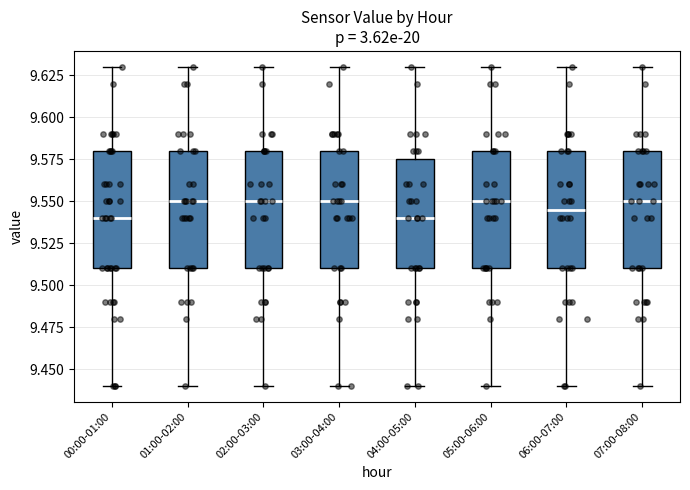

Reading left to right, transcribe this box plot: for each box, give where its median line is, the range the box spans, and where its two whiskers end, as read against the y-axis. The values are not printed on the chart, so give them approximately, as read against the axis.

00:00-01:00: median 9.540, box 9.510 to 9.580, whiskers 9.440 to 9.630
01:00-02:00: median 9.550, box 9.510 to 9.580, whiskers 9.440 to 9.630
02:00-03:00: median 9.550, box 9.510 to 9.580, whiskers 9.440 to 9.630
03:00-04:00: median 9.550, box 9.510 to 9.580, whiskers 9.440 to 9.630
04:00-05:00: median 9.540, box 9.510 to 9.575, whiskers 9.440 to 9.630
05:00-06:00: median 9.550, box 9.510 to 9.580, whiskers 9.440 to 9.630
06:00-07:00: median 9.545, box 9.510 to 9.580, whiskers 9.440 to 9.630
07:00-08:00: median 9.550, box 9.510 to 9.580, whiskers 9.440 to 9.630